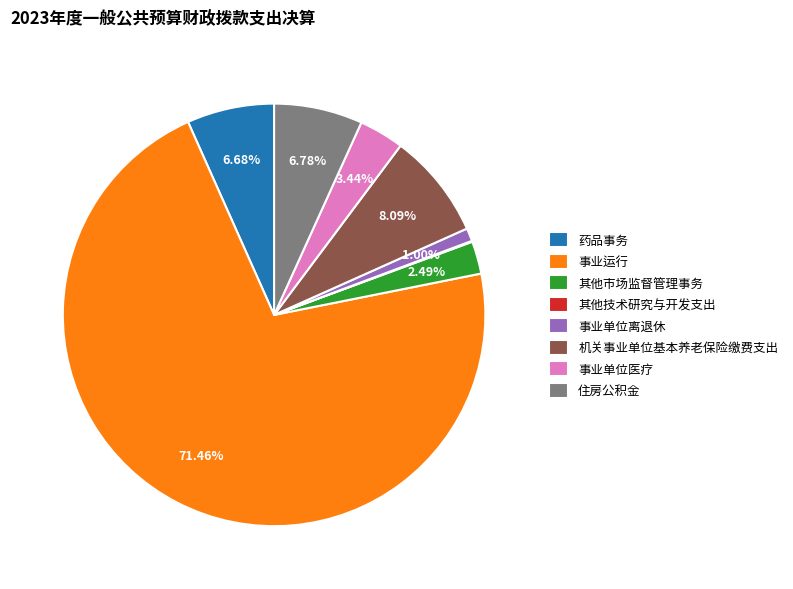

Is the sum of 住房公积金 and 事业运行 greater than half?

Yes